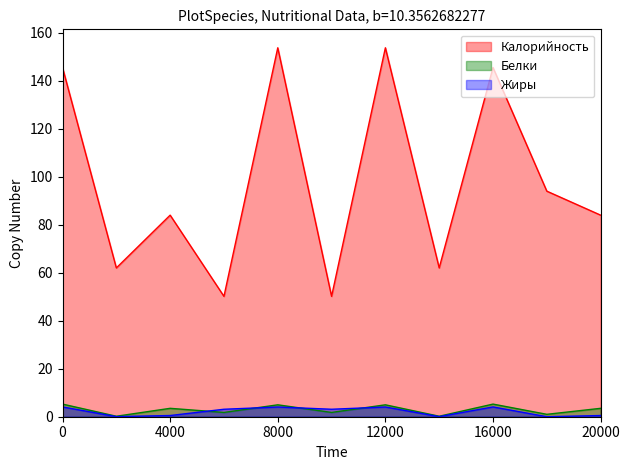

Which series has the largest total across all categories?

Калорийность